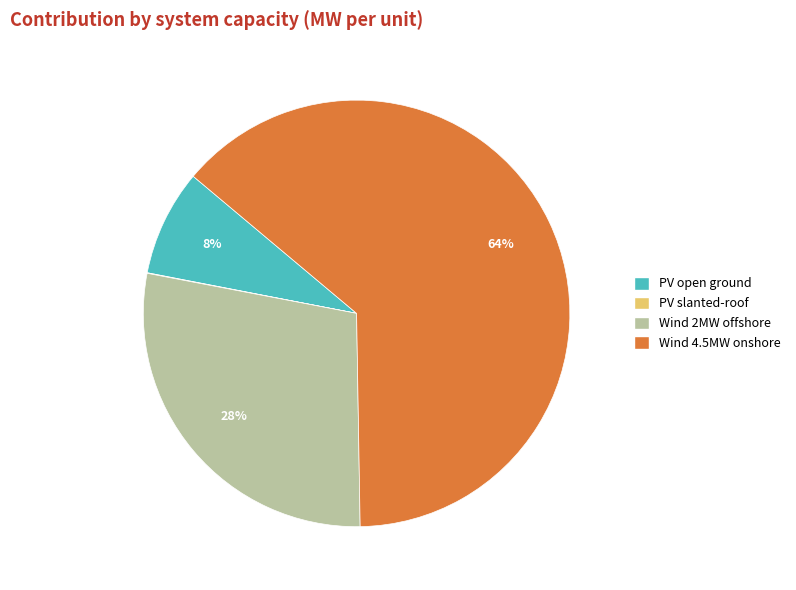

What is the largest slice in the pie chart?

Wind 4.5MW onshore